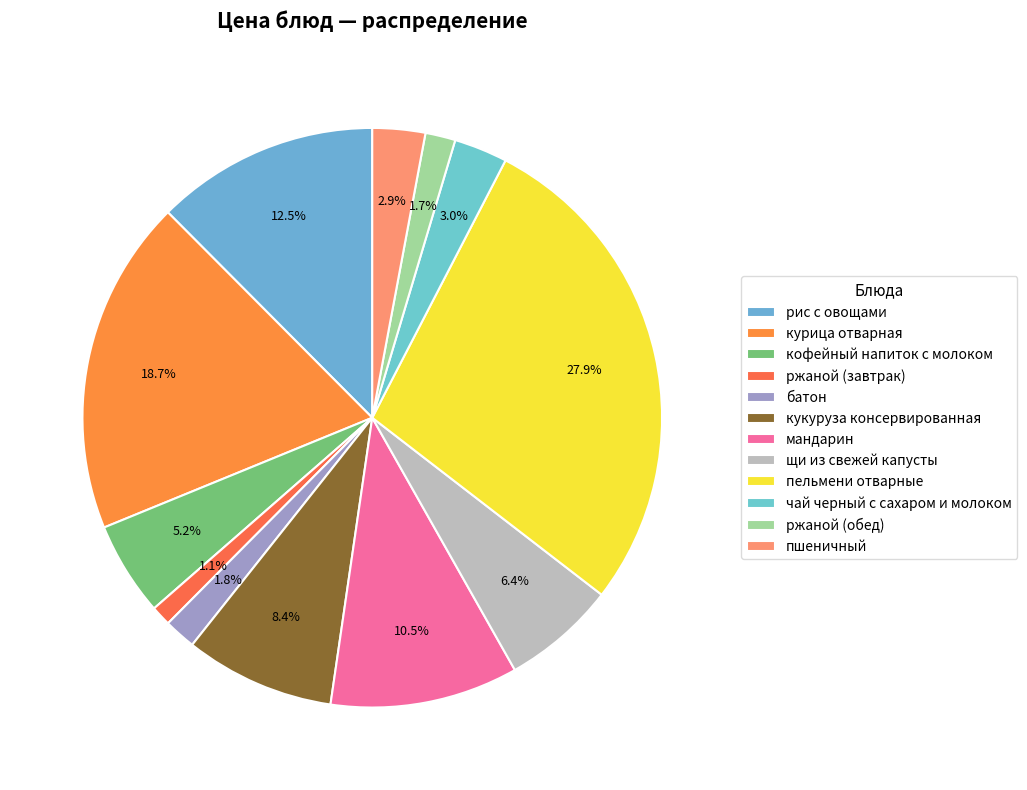

Does any single category account for the majority?

No